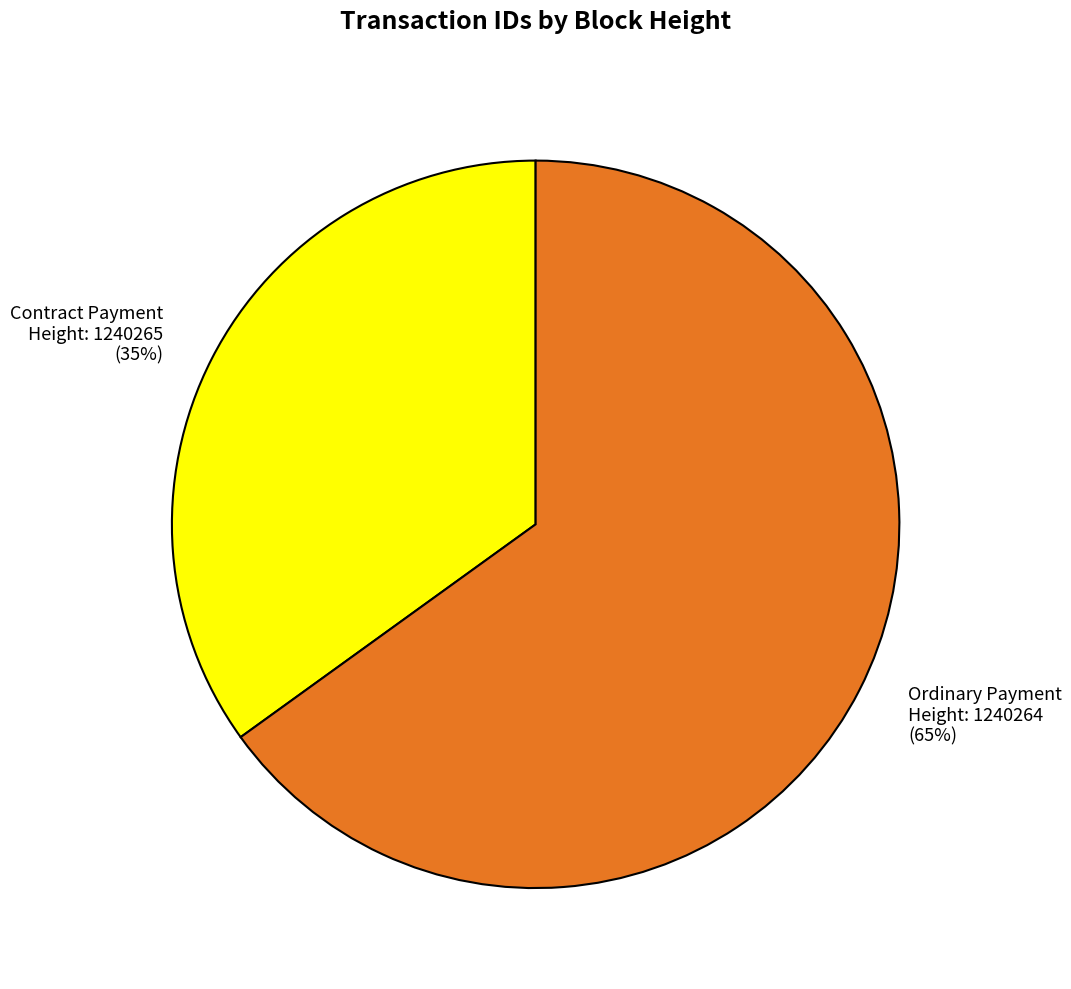

Which has a higher value, Contract Payment or Ordinary Payment?

Ordinary Payment